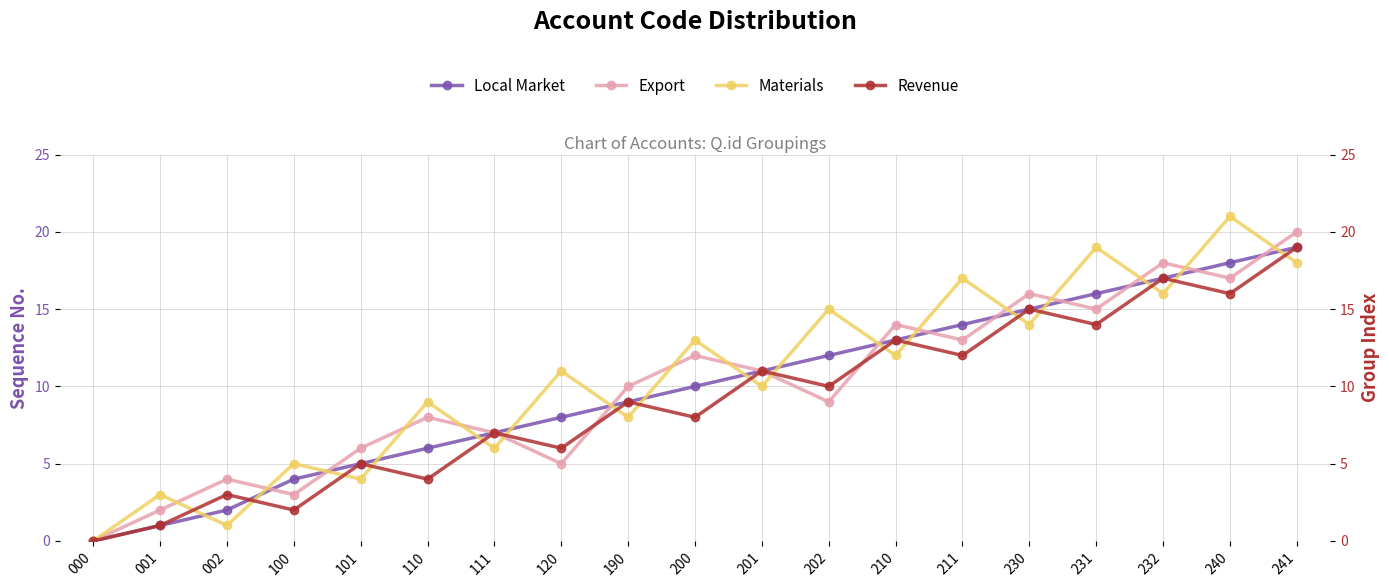

Reading left to right, transcribe all the data shown in this chart.

Local Market: 0	1	2	4	5	6	7	8	9	10	11	12	13	14	15	16	17	18	19
Export: 0	2	4	3	6	8	7	5	10	12	11	9	14	13	16	15	18	17	20
Materials: 0	3	1	5	4	9	6	11	8	13	10	15	12	17	14	19	16	21	18
Revenue: 0	1	3	2	5	4	7	6	9	8	11	10	13	12	15	14	17	16	19